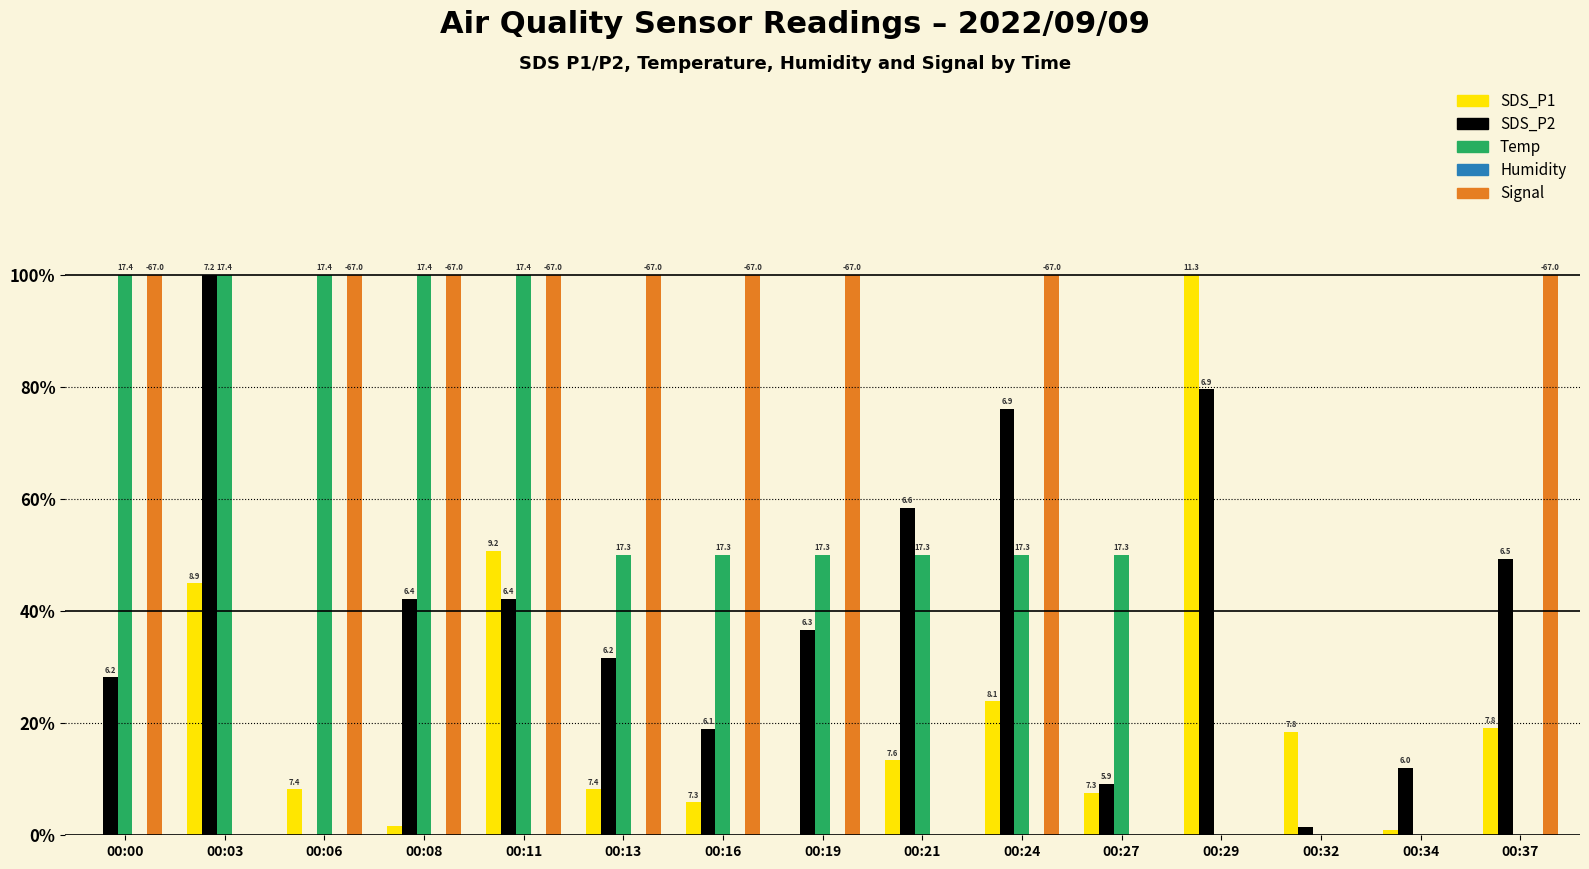

Is it true that SDS_P2 equals 0.8 at 00:37?

False